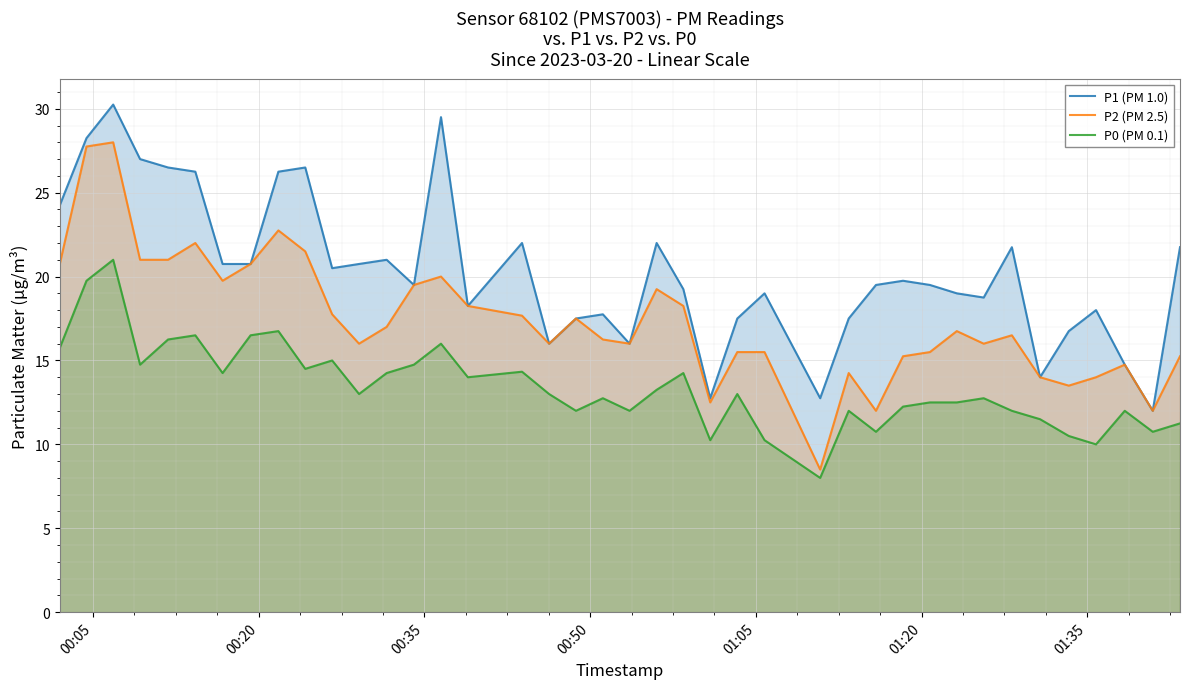

True or false: P0 (PM 0.1) has more than 1 interior local peaks.

True